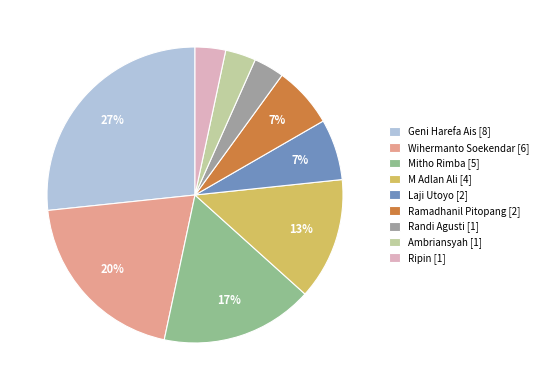

Count the number of slices in the pie.

9